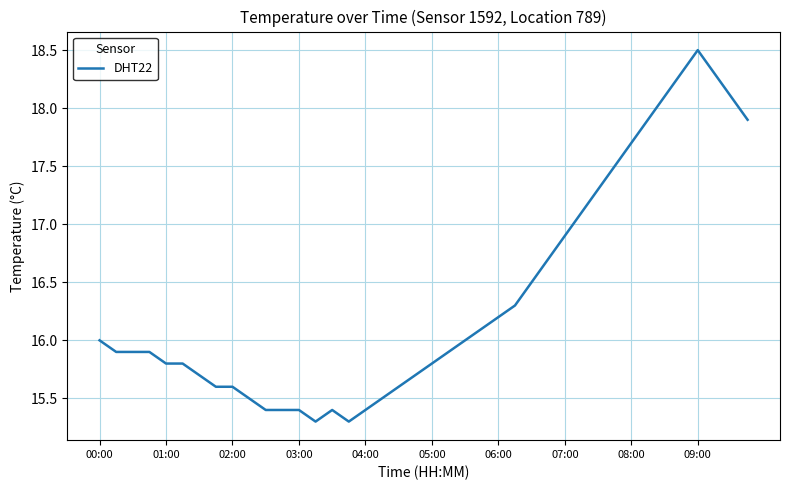

Reading left to right, what are all the values shown in this chart?

16.0	15.9	15.9	15.9	15.8	15.8	15.7	15.6	15.6	15.5	15.4	15.4	15.4	15.3	15.4	15.3	15.4	15.5	15.6	15.7	15.8	15.9	16.0	16.1	16.2	16.3	16.5	16.7	16.9	17.1	17.3	17.5	17.7	17.9	18.1	18.3	18.5	18.3	18.1	17.9